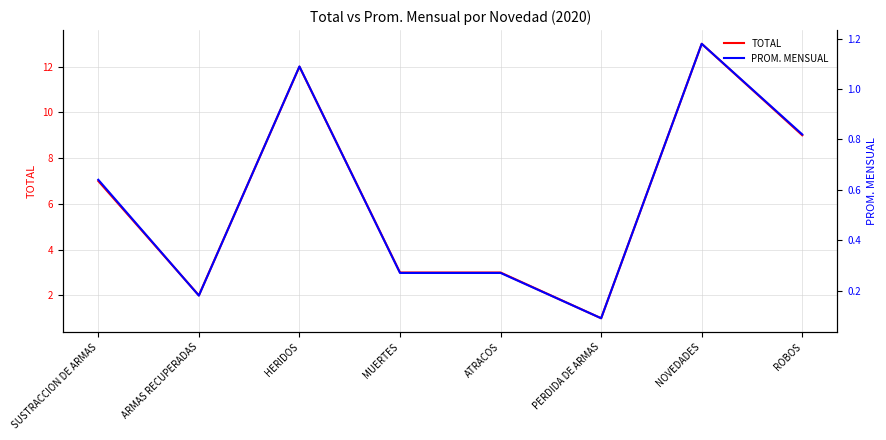

At which label does PROM. MENSUAL reach its peak?

NOVEDADES